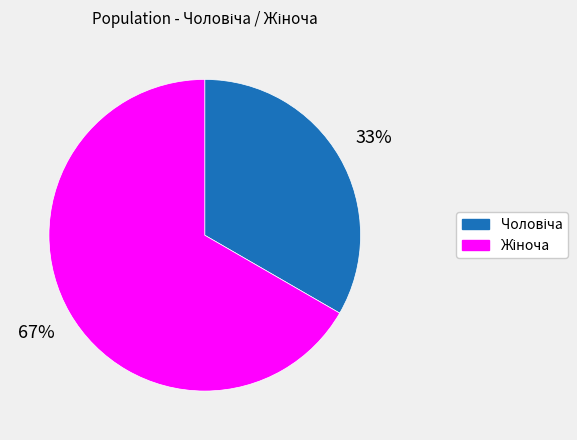

To the nearest percent, what is the average slice percentage?

50%